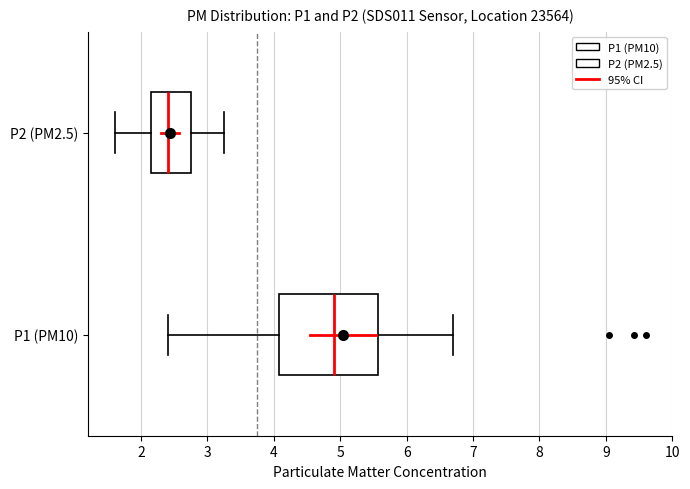

Comparing the boxes themselves (not the whiskers), which one is the widest?

P1 (PM10)